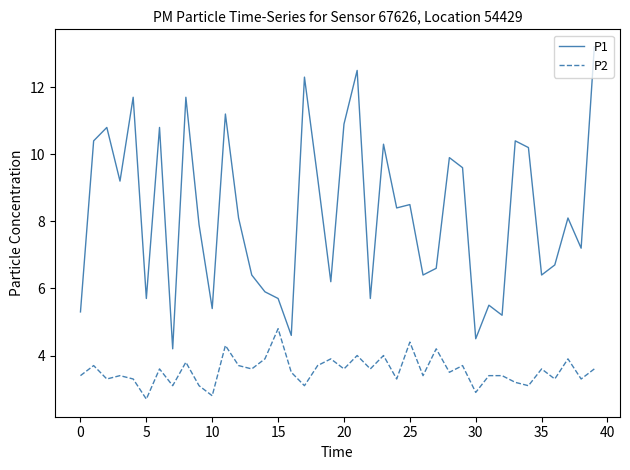

What are all the series names shown in the legend?

P1, P2